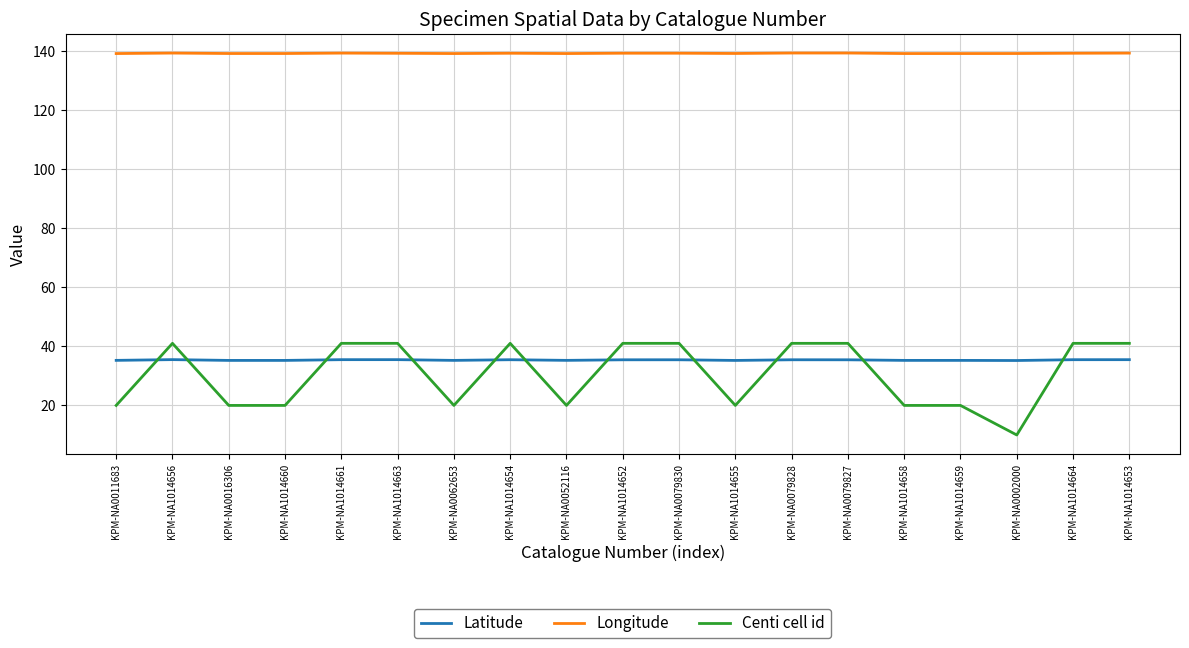

What position from the left is KPM-NA0016306?

3